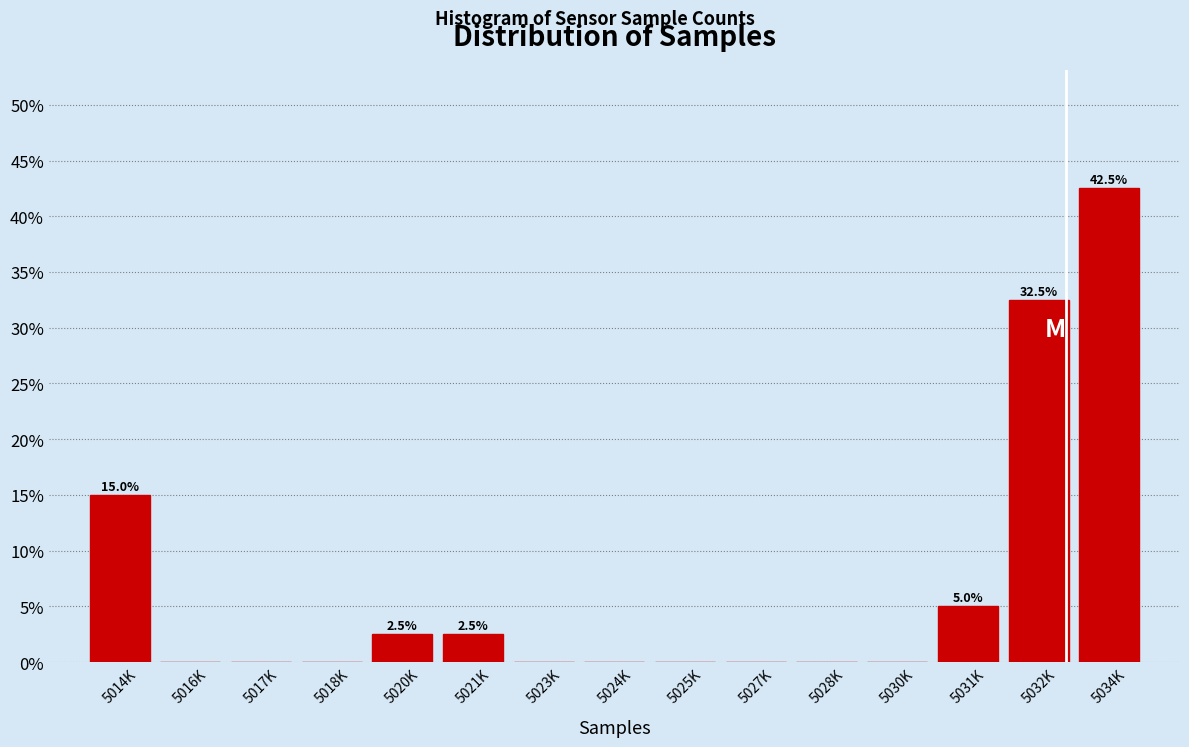

Reading left to right, list all the values displayed in this chart.

5014K=15.0	5016K=0.0	5017K=0.0	5018K=0.0	5020K=2.5	5021K=2.5	5023K=0.0	5024K=0.0	5025K=0.0	5027K=0.0	5028K=0.0	5030K=0.0	5031K=5.0	5032K=32.5	5034K=42.5